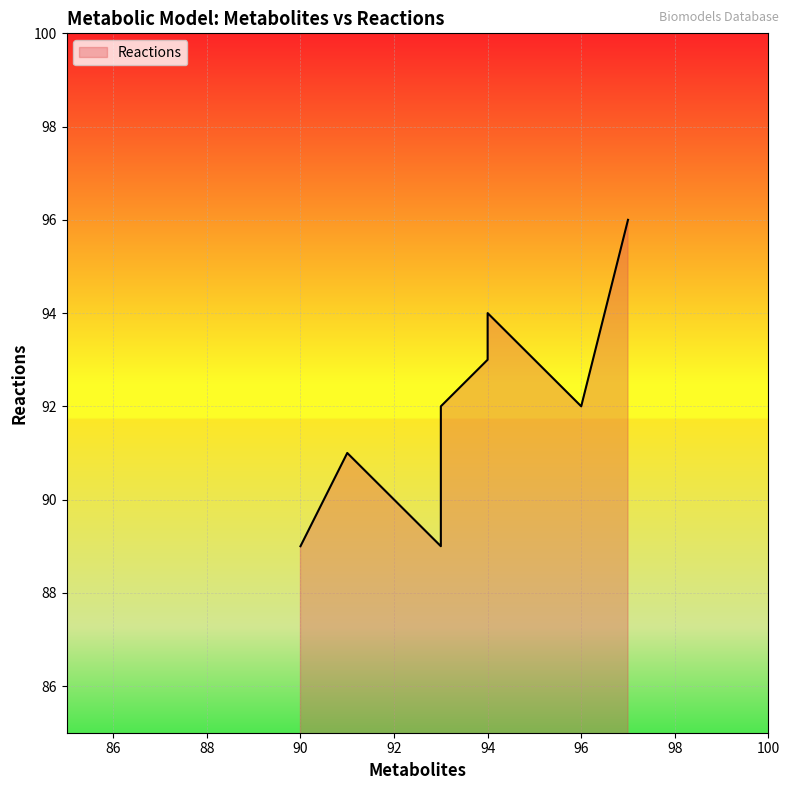

How many data points are above 92?

4